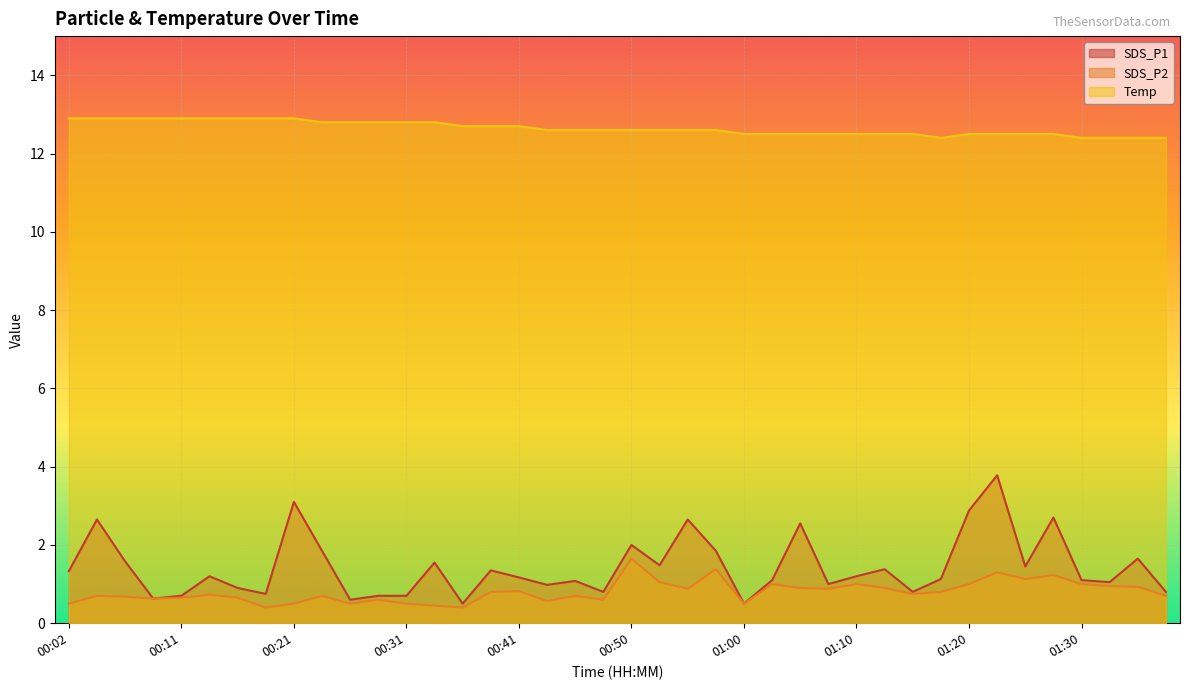

What is the sum of the SDS_P2 values at 00:28 and 00:43?

1.2